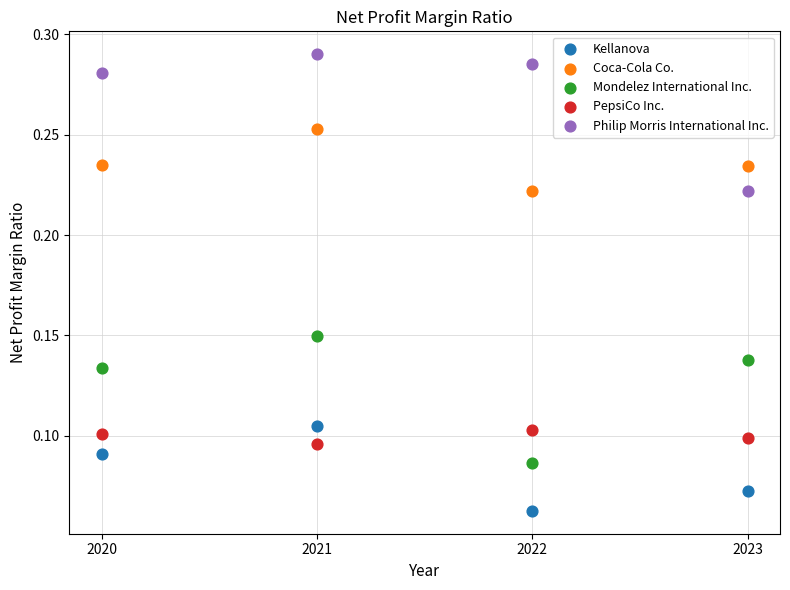

Which series has the largest Y range (max minus min)?

Philip Morris International Inc.